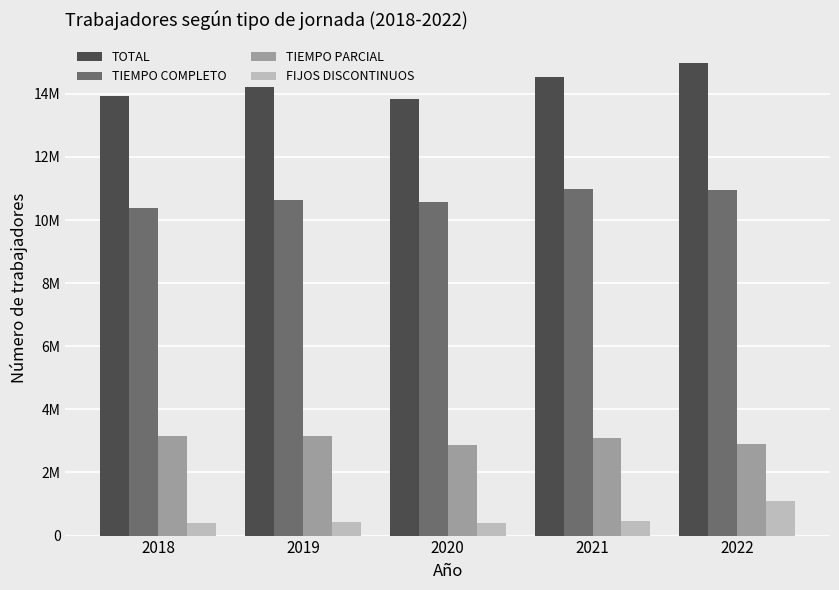

Does the chart contain any negative values?

No